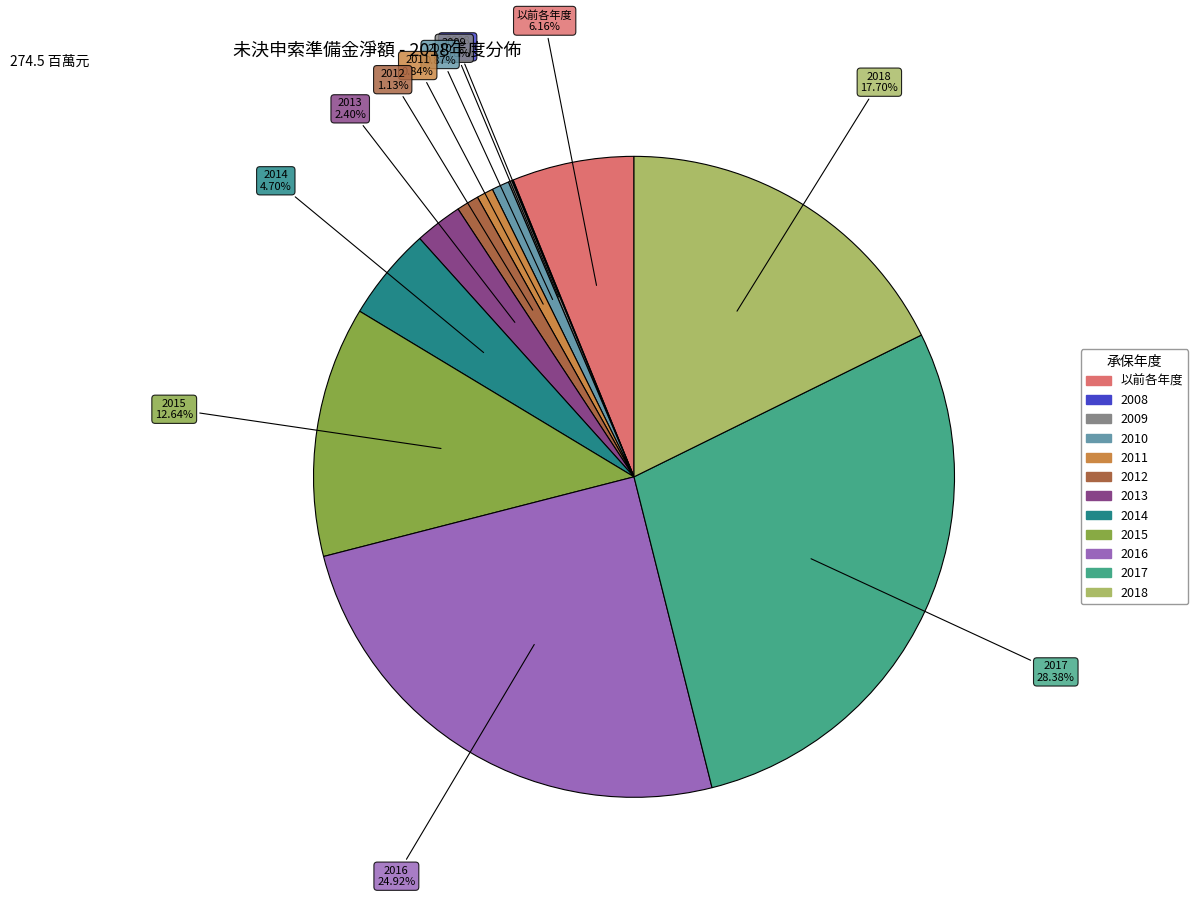

To the nearest percent, what is the average slice percentage?

8%